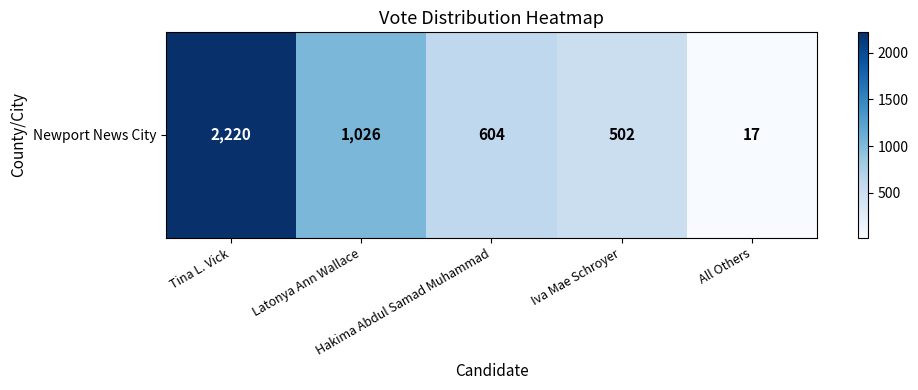

The value at All Others is 17. True or false?

True